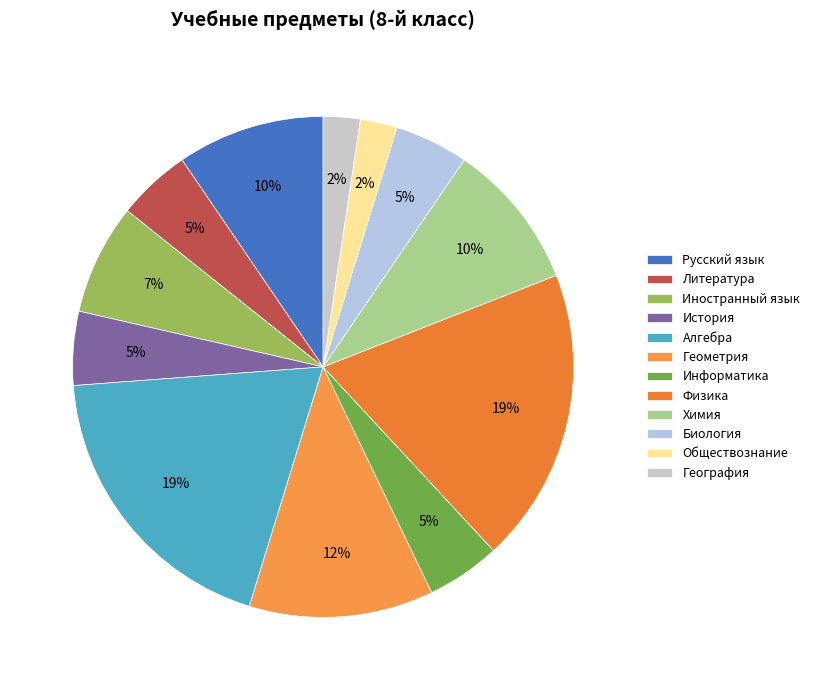

What is the smallest slice in the pie chart?

Обществознание